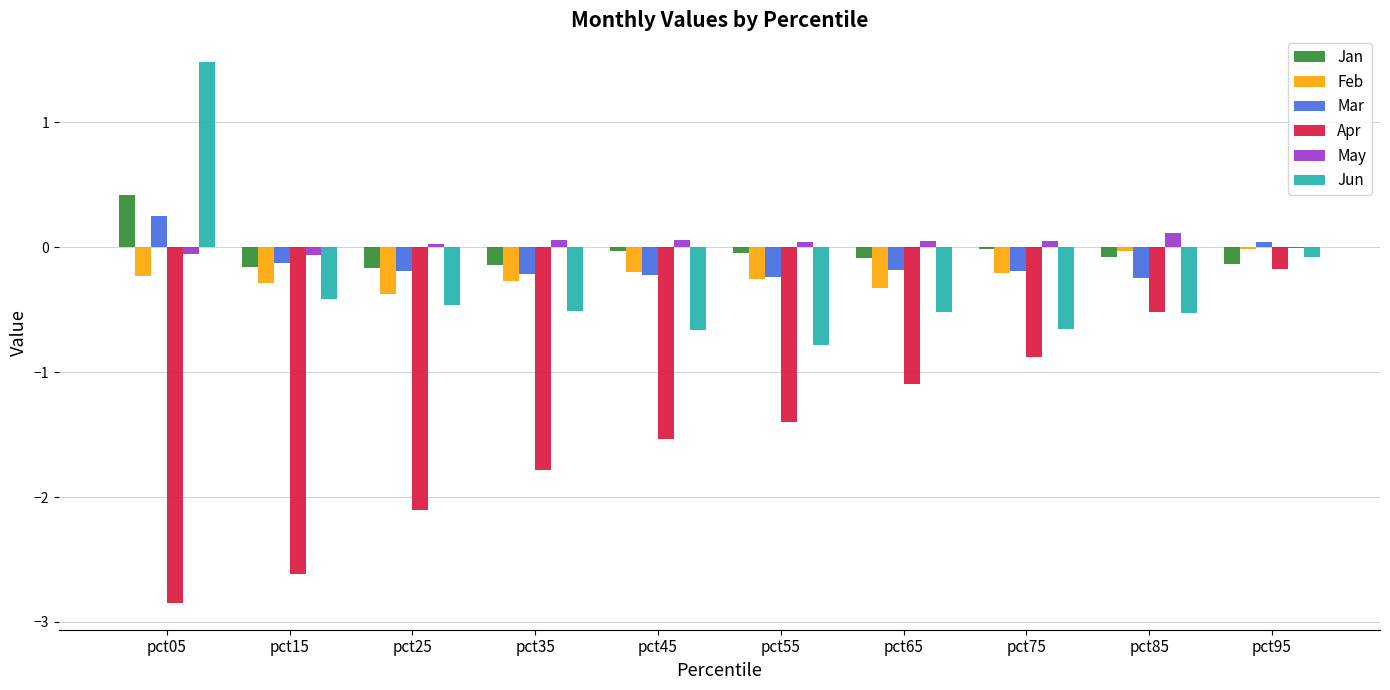

Which series changed the most between pct35 and pct75?

Apr